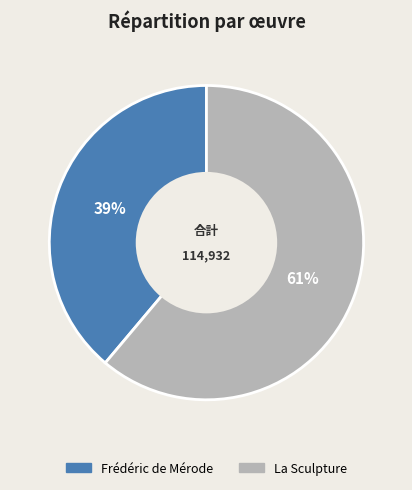

What is the smallest slice in the pie chart?

Frédéric de Mérode